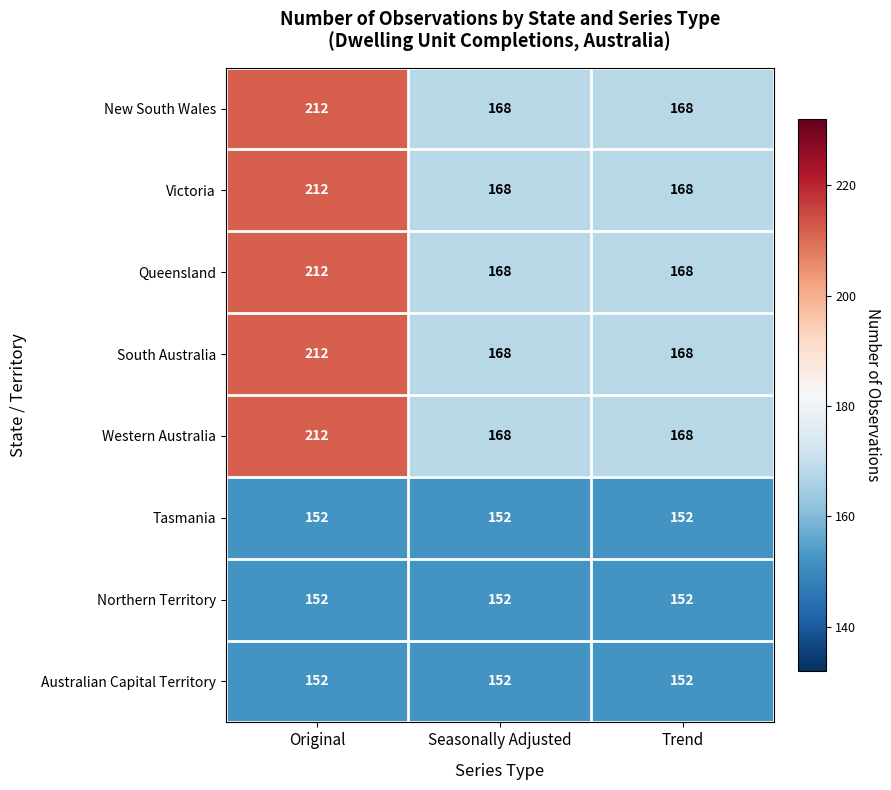

What is the difference between the highest and lowest values at Trend?

16